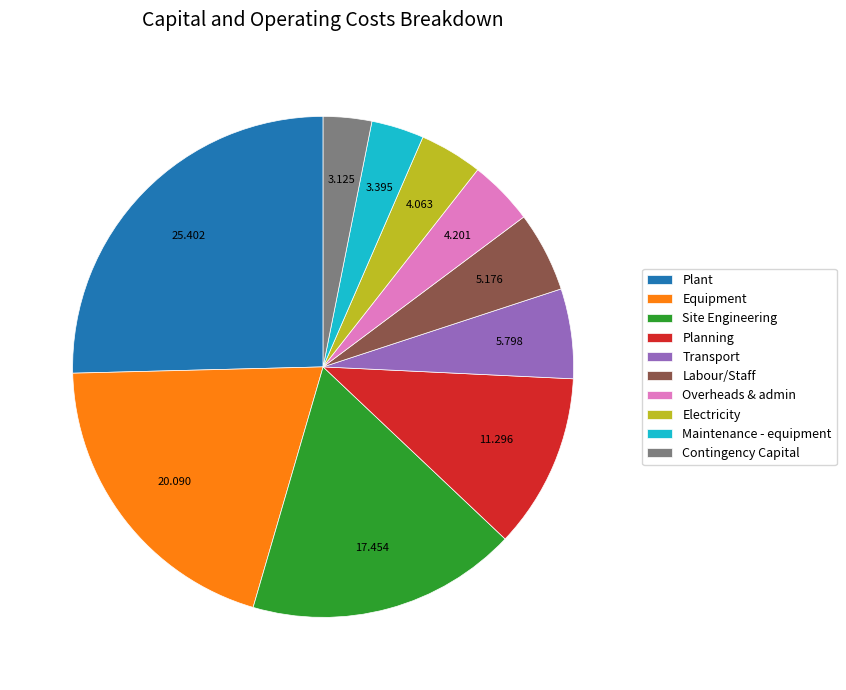

Combined, do Electricity and Maintenance - equipment account for over 50%?

No